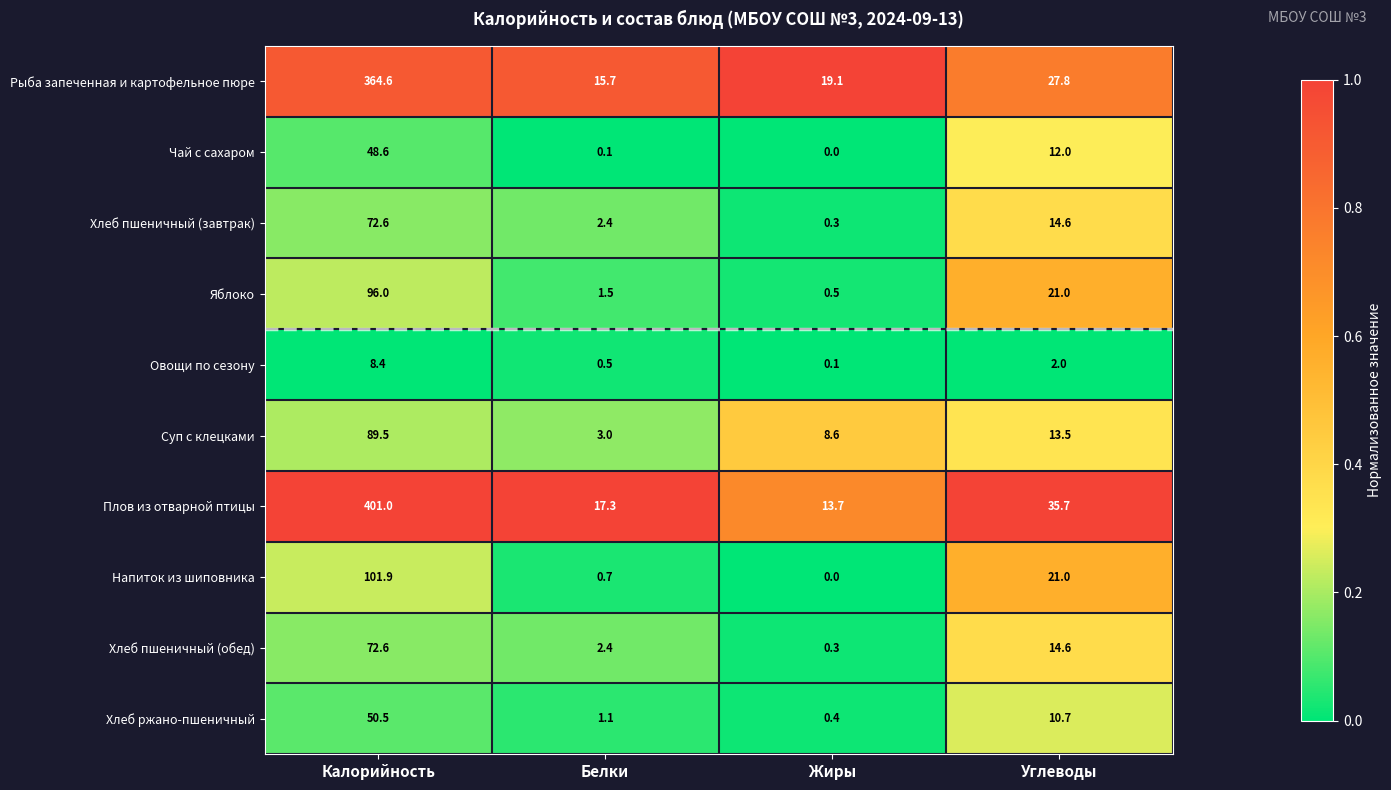

Where does the Хлеб пшеничный (обед) series first go above 14?

Калорийность